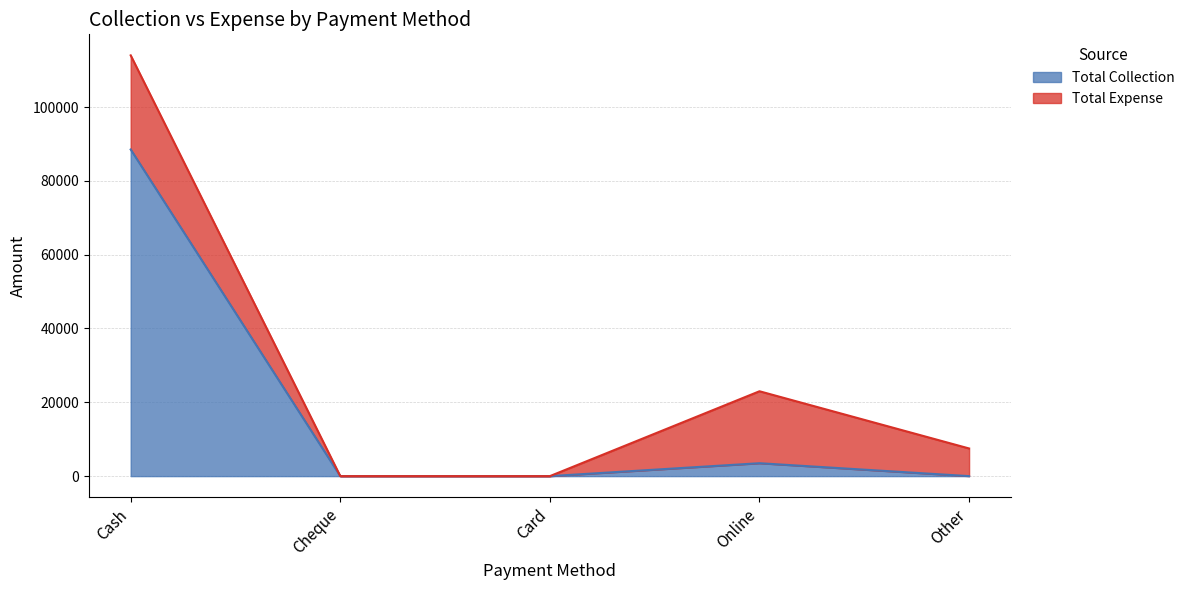

What is the label of the 1st point from the right?

Other